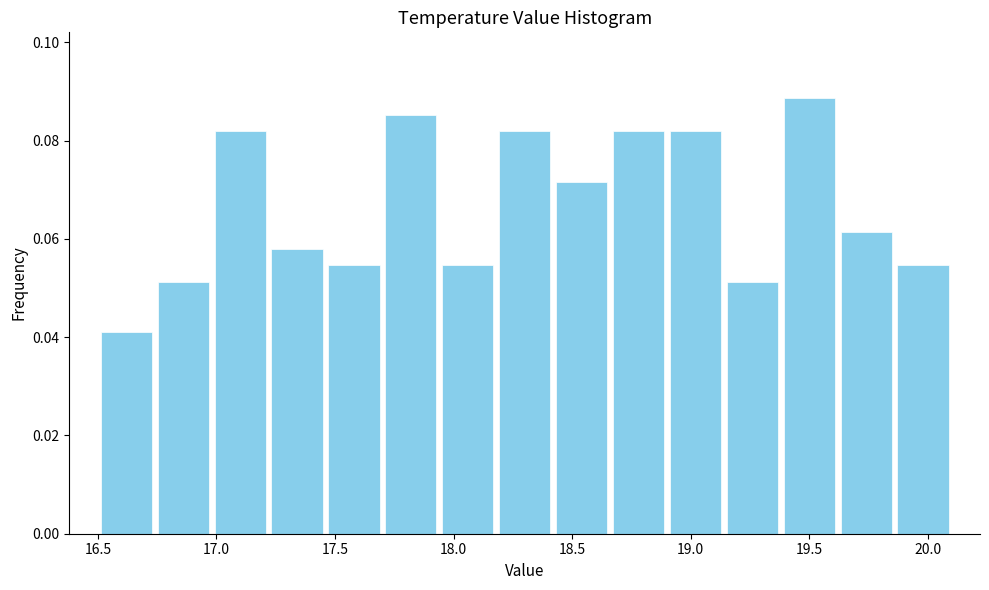

Over which range of the x-axis is the bar tallest?

19.38 to 19.62